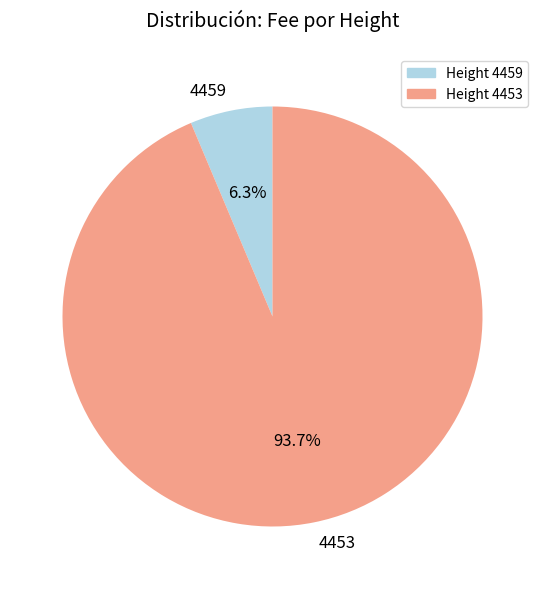

What percentage is the 4459 slice, to the nearest percent?

6%